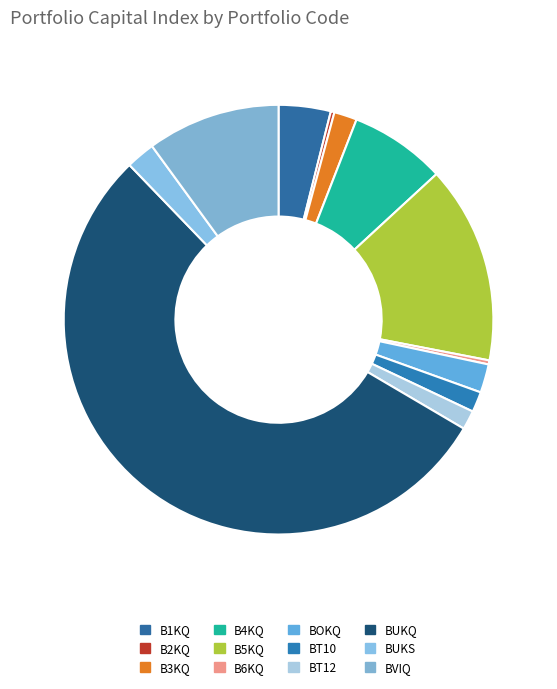

Which category has the biggest portion of the pie?

BUKQ